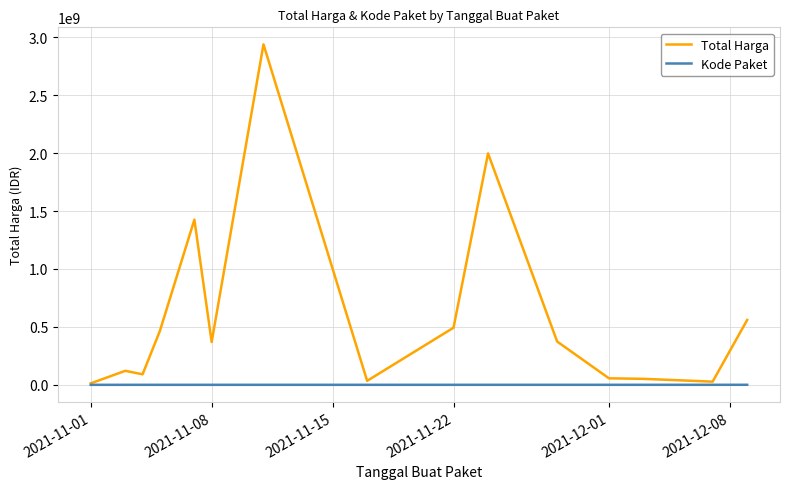

Rank the series by their average value, from lowest to highest.

Kode Paket, Total Harga